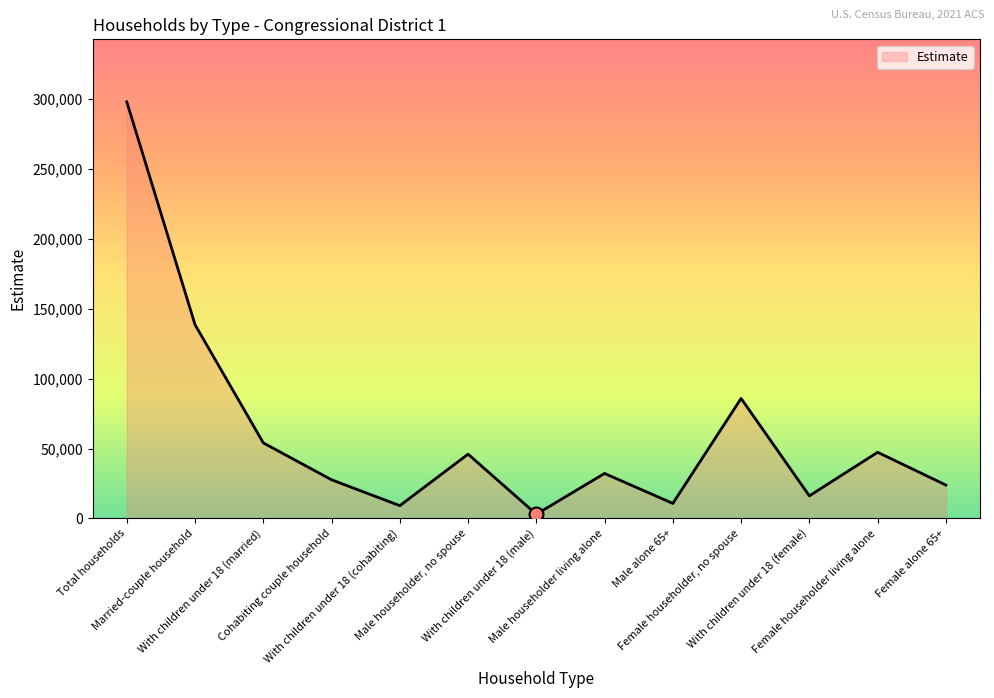

Between Male householder living alone and Female householder, no spouse, which is larger?

Female householder, no spouse